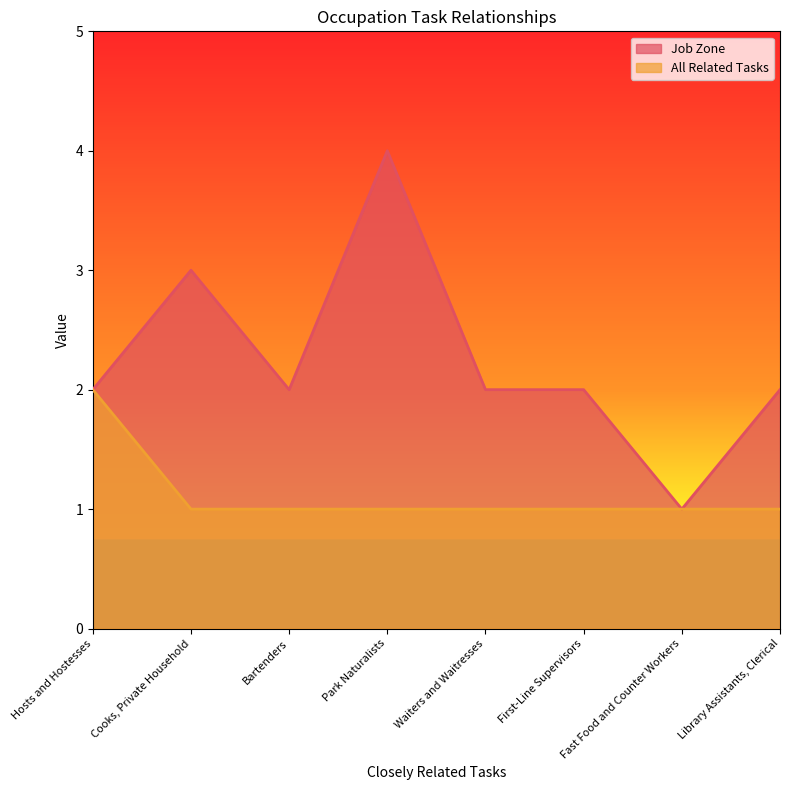

What is the spread (max minus min) of values at Waiters and Waitresses?

1